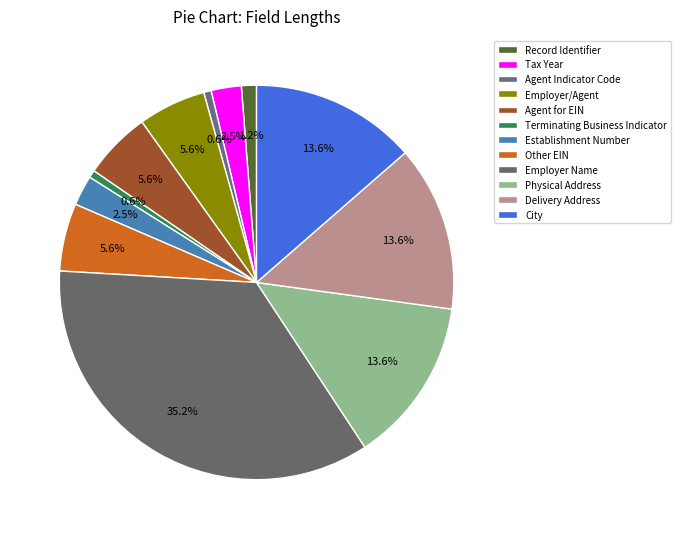

To the nearest percent, what portion does Record Identifier represent?

1%